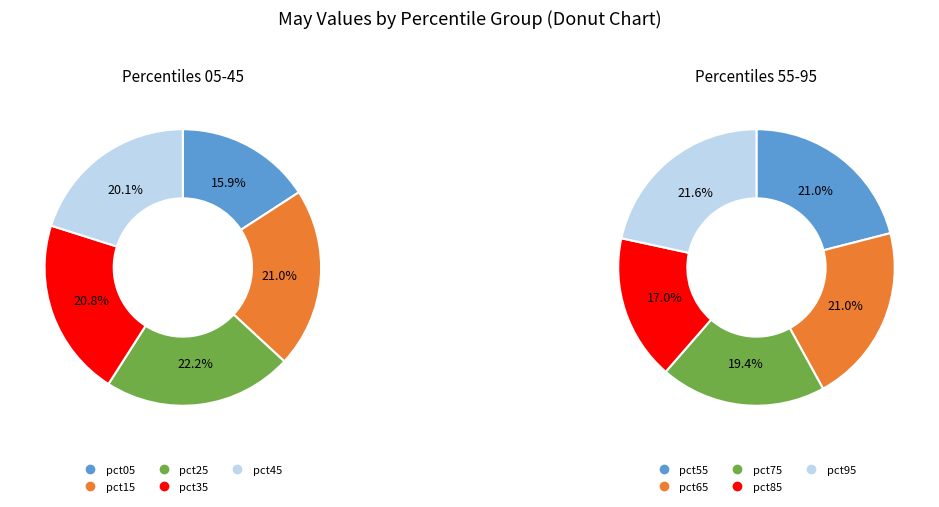

Count the number of slices in the pie.

10